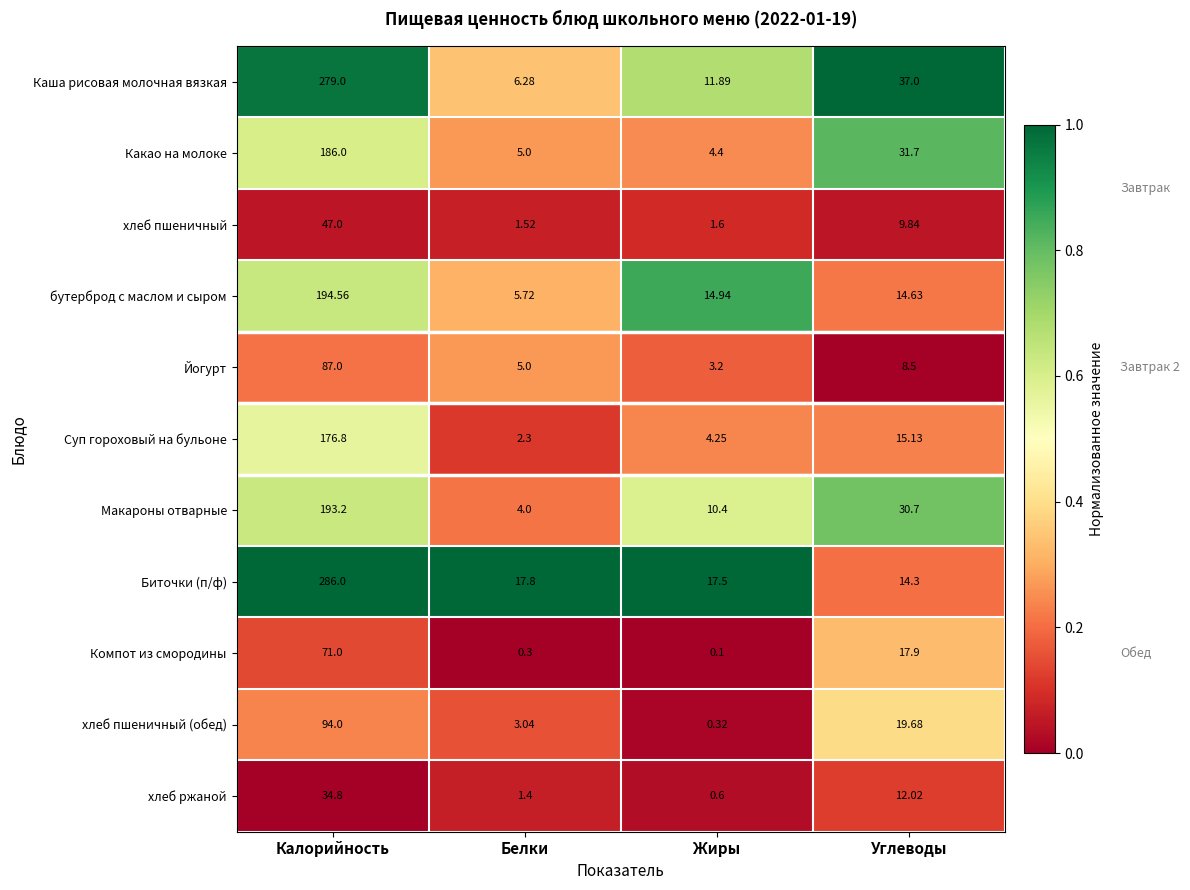

Which series has the largest range (max minus min)?

Каша рисовая молочная вязкая